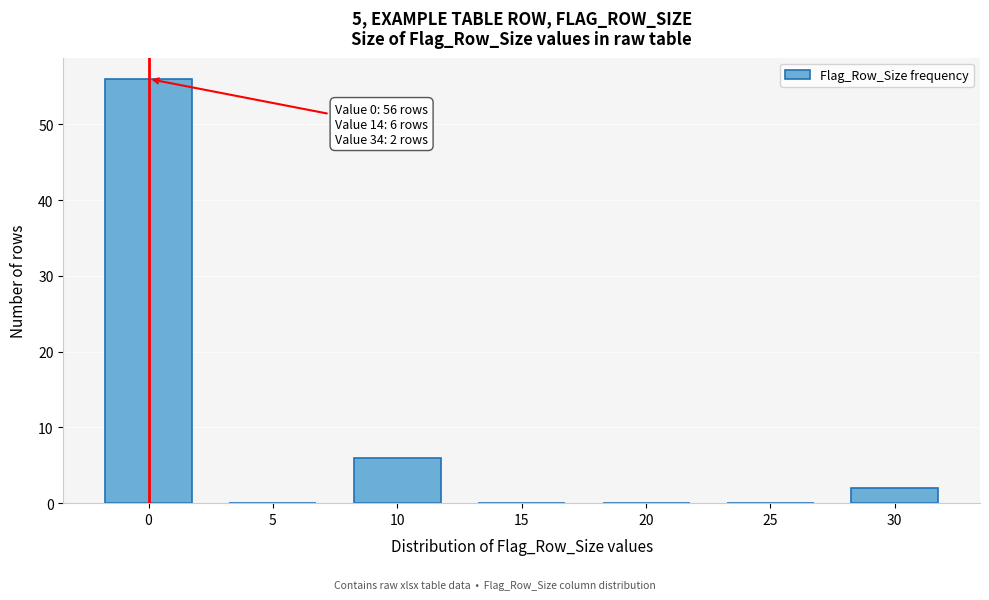

Reading left to right, extract all data points from this chart.

0=56	5=0	10=6	15=0	20=0	25=0	30=2